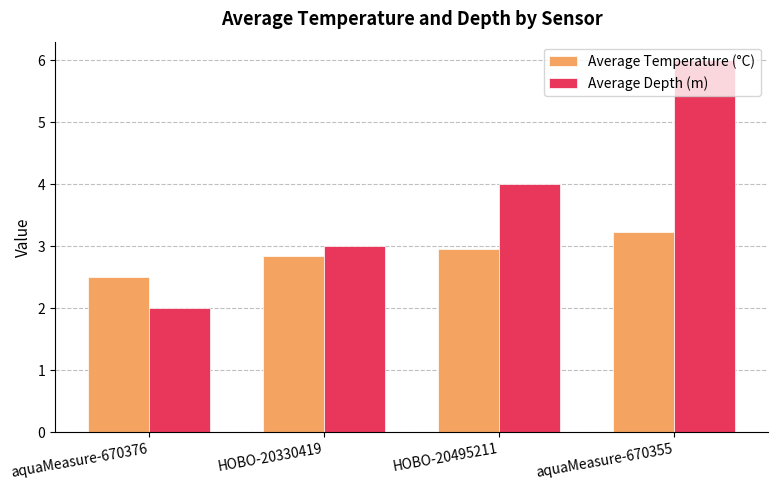

Reading right to left, list all the values displayed in this chart.

Average Temperature (°C): aquaMeasure-670355=3.2	HOBO-20495211=3.0	HOBO-20330419=2.9	aquaMeasure-670376=2.5
Average Depth (m): aquaMeasure-670355=6.0	HOBO-20495211=4.0	HOBO-20330419=3.0	aquaMeasure-670376=2.0